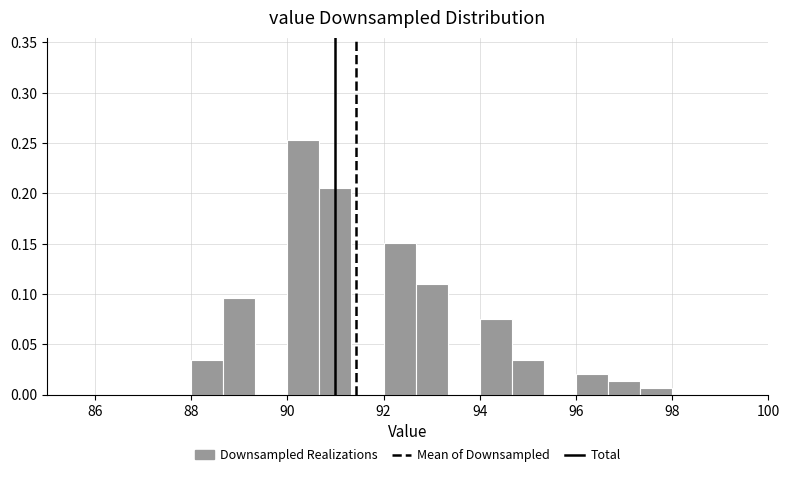

Read against the x-axis, roughly where is the centre of the tallest bar?

90.4